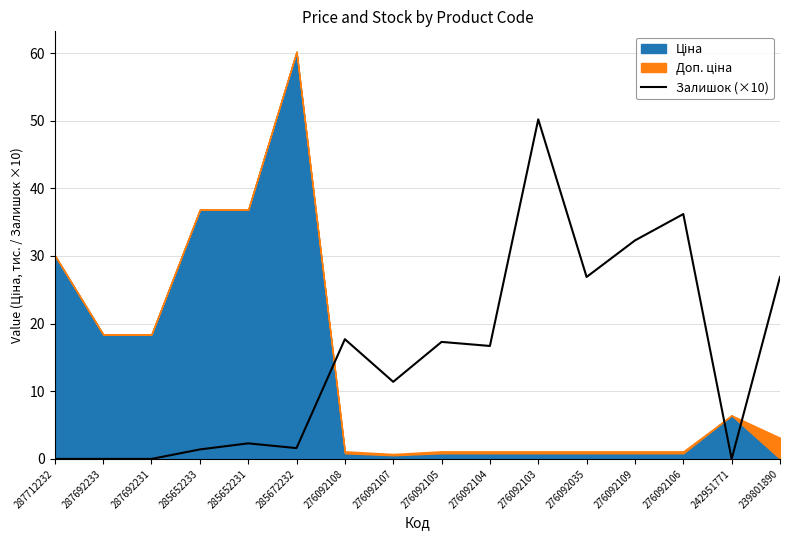

True or false: the data shows 0.0 at 242951771.

True